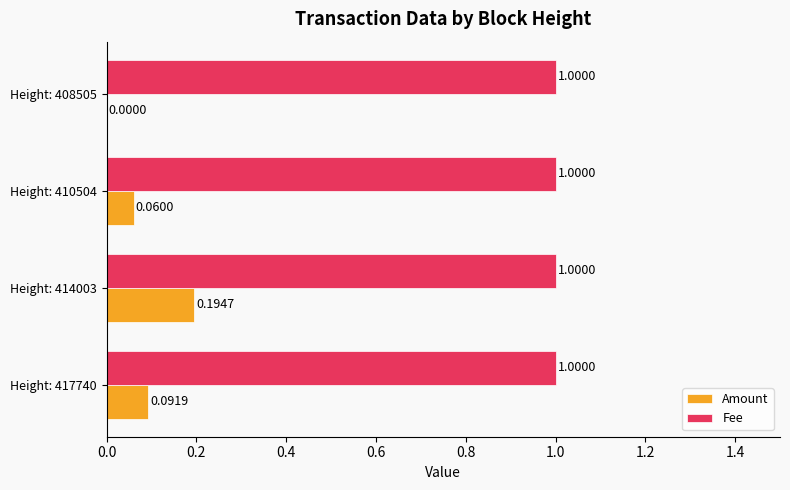

Which series has the largest total across all categories?

Fee